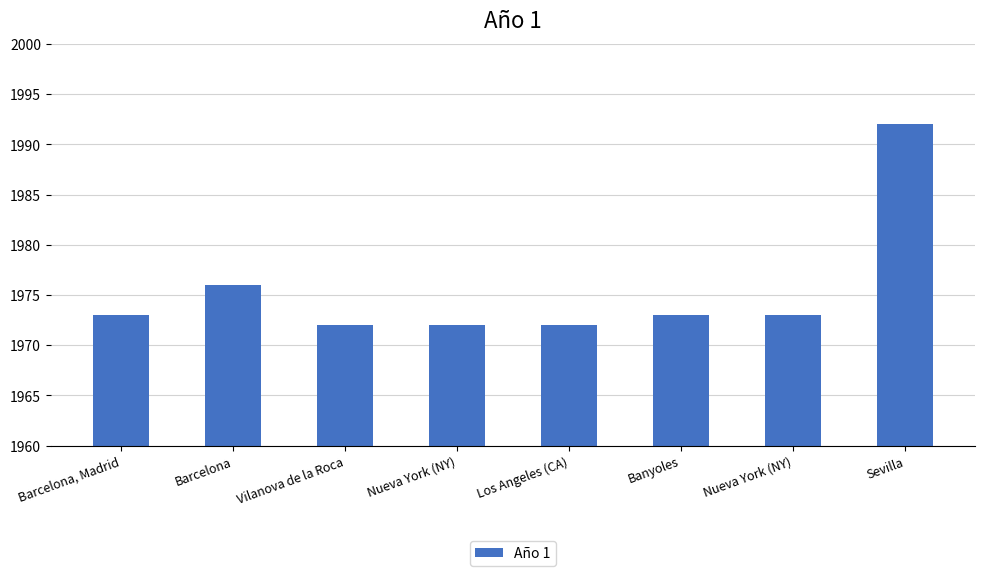

Reading left to right, transcribe all the data shown in this chart.

Barcelona, Madrid=1973	Barcelona=1976	Vilanova de la Roca=1972	Nueva York (NY)=1972	Los Angeles (CA)=1972	Banyoles=1973	Nueva York (NY)=1973	Sevilla=1992